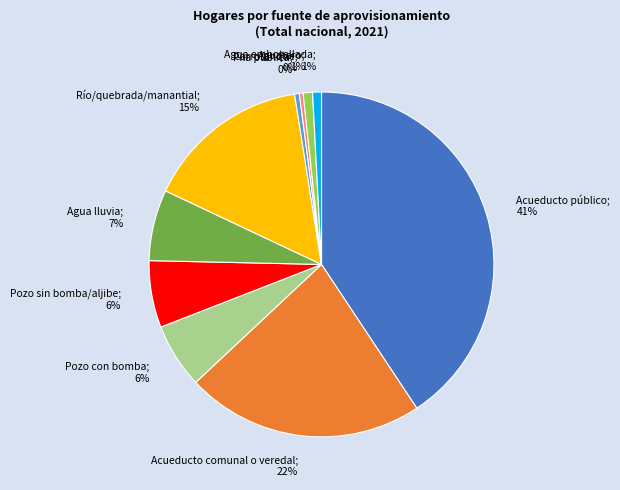

To the nearest percent, what portion does Río/quebrada/manantial represent?

15%